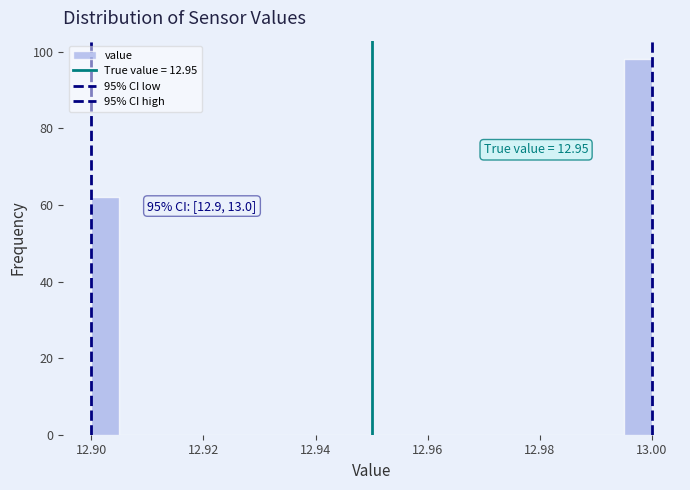

Read against the x-axis, roughly where is the centre of the tallest bar?

12.998